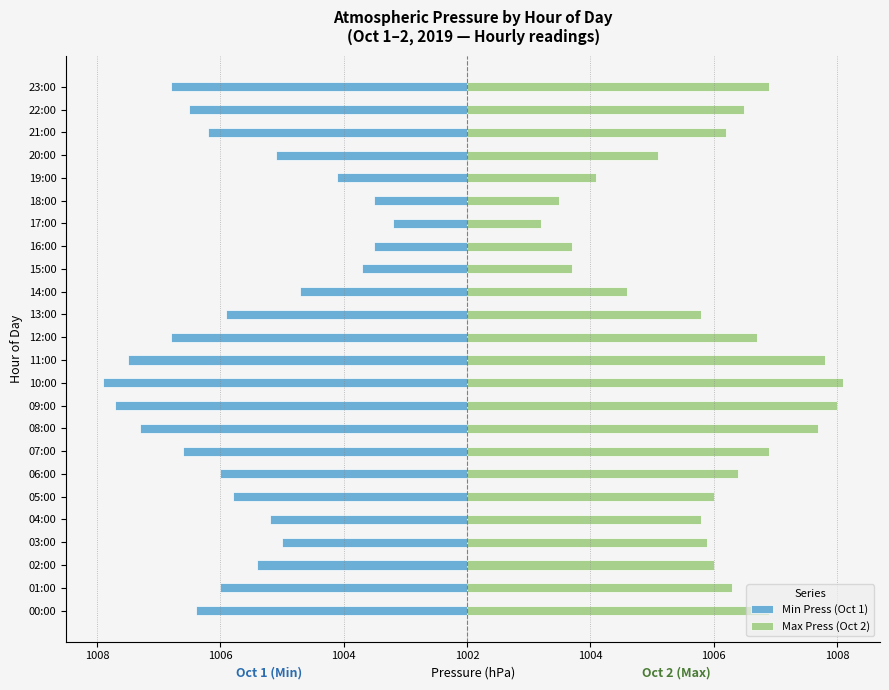

Where is Min Press (Oct 1) nearest to the value -3?

03:00